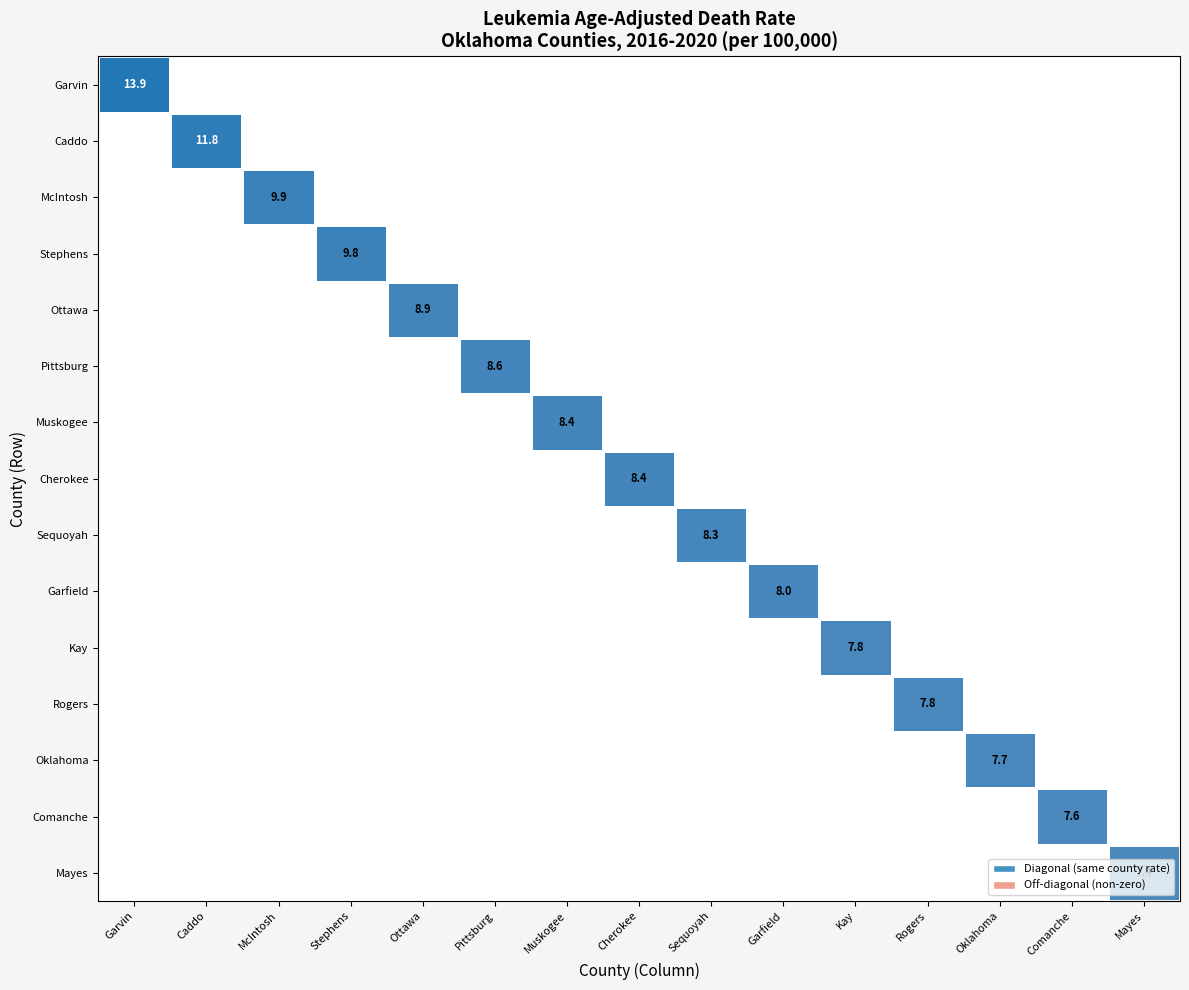

Which series has the largest range (max minus min)?

Garvin County